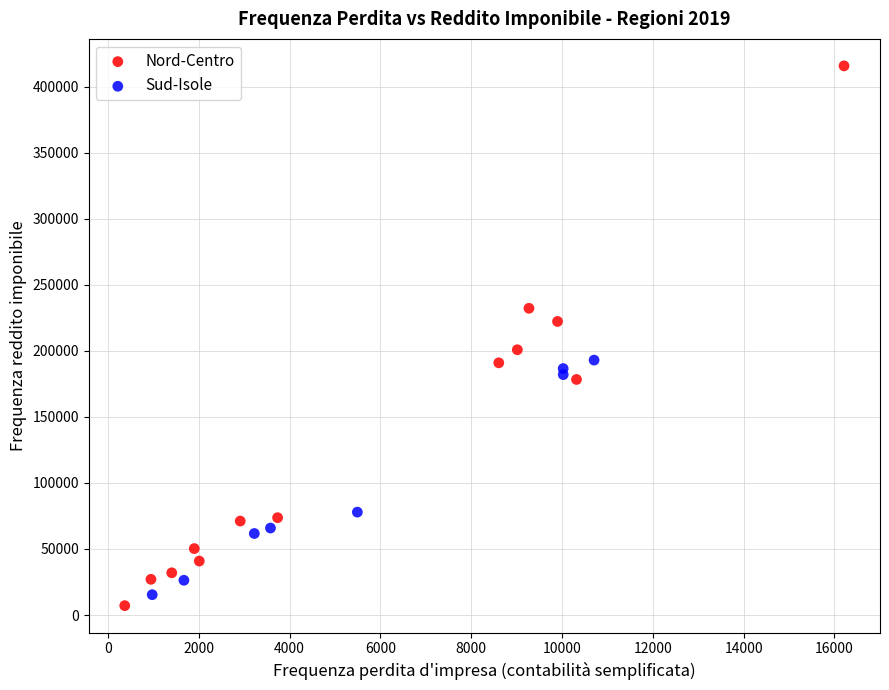

Which series contains the highest Y value?

Nord-Centro